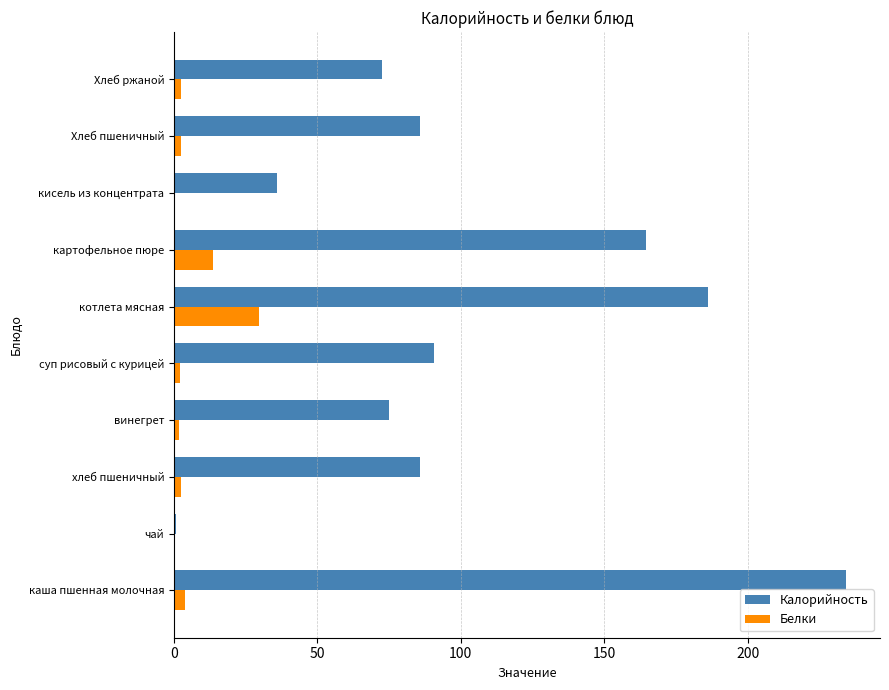

Where is Калорийность nearest to the value 117?

суп рисовый с курицей